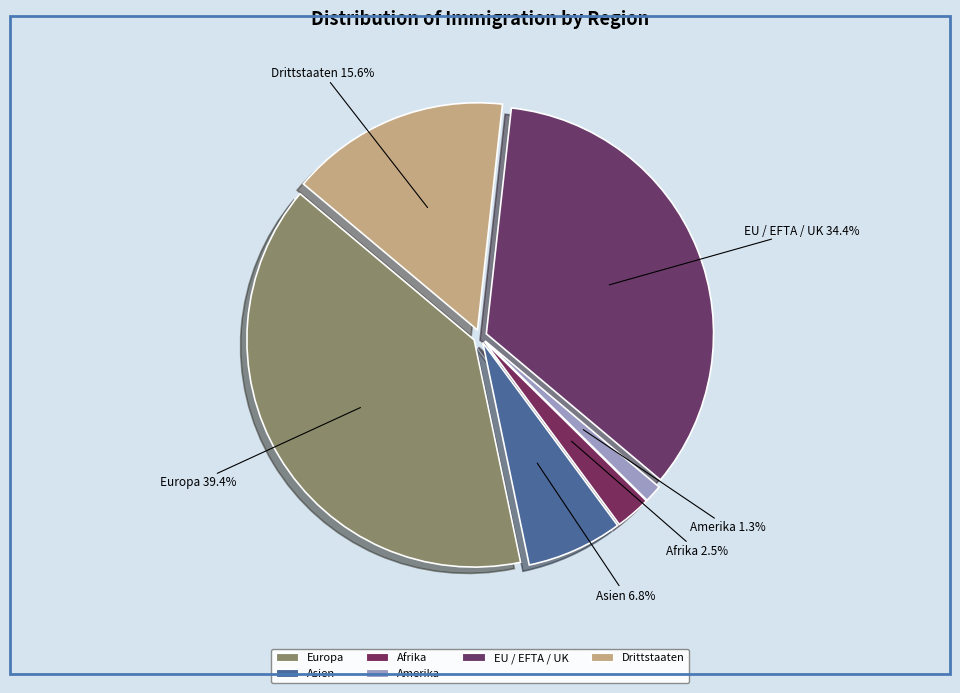

Does Asien represent more than half of the total?

No